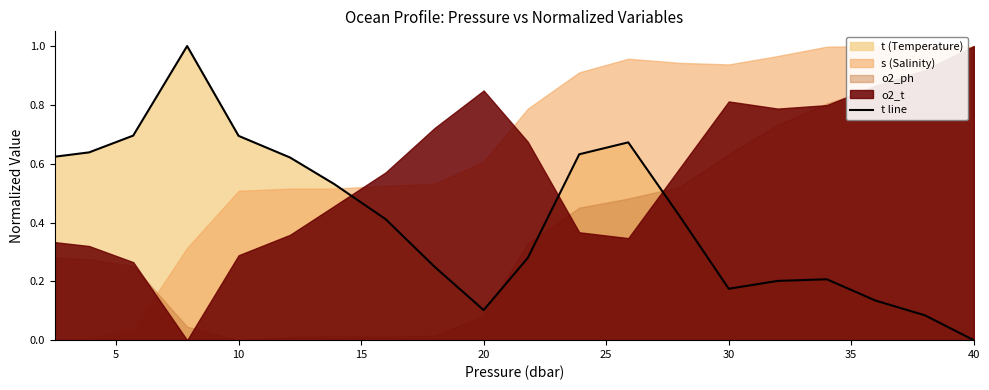

Reading left to right, list all the values displayed in this chart.

0.6	0.6	0.7	1.0	0.7	0.6	0.5	0.4	0.2	0.1	0.3	0.6	0.7	0.4	0.2	0.2	0.2	0.1	0.1	0.0